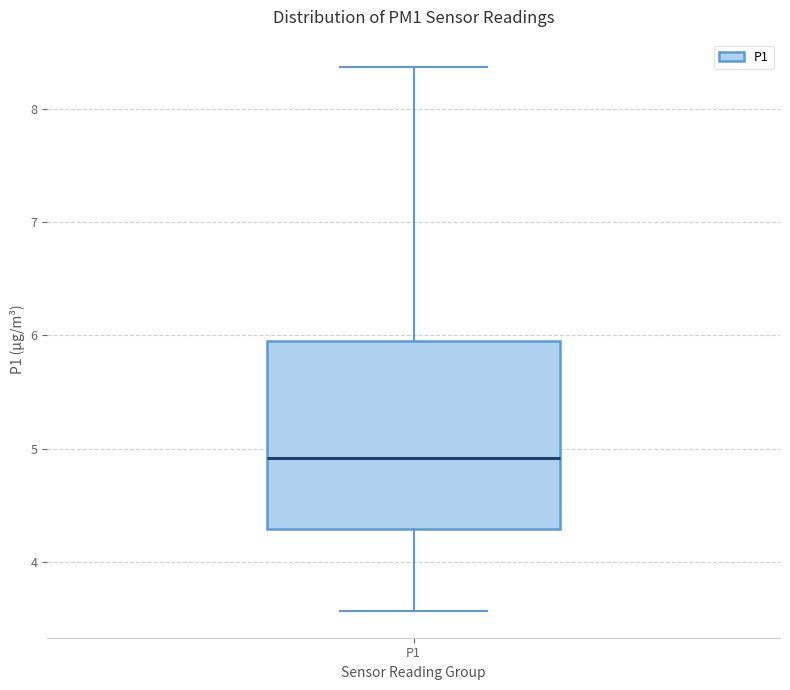

Where does the upper whisker of the box for P1 end on the y-axis? The values are not printed on the chart, so give them approximately, as read against the axis.

8.4